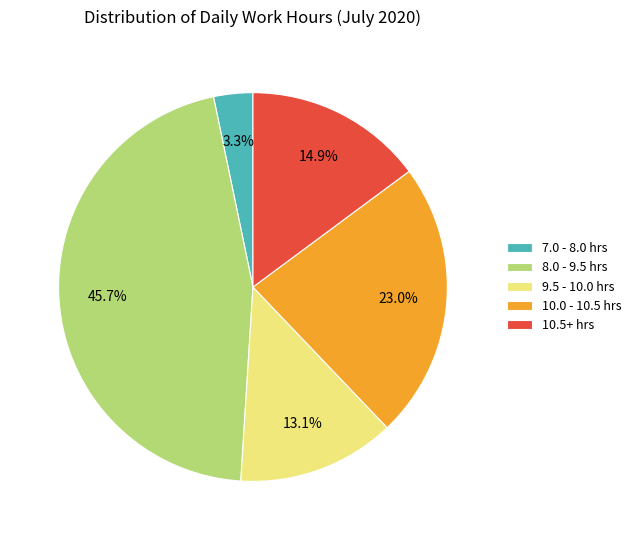

What is the ratio of the value at 10.0 - 10.5 hrs to the value at 8.0 - 9.5 hrs?

0.5